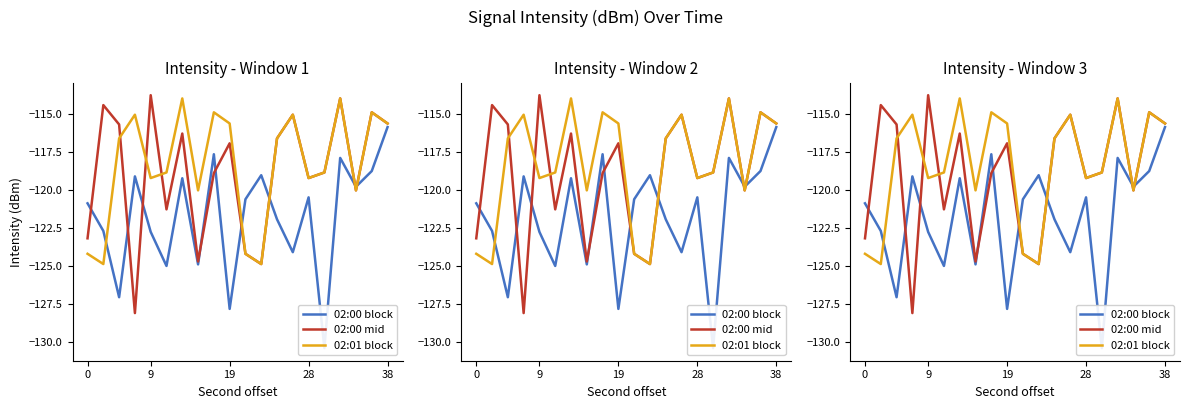

Rank the series at 28 from lowest to highest value.

02:00 block, 02:00 mid, 02:01 block